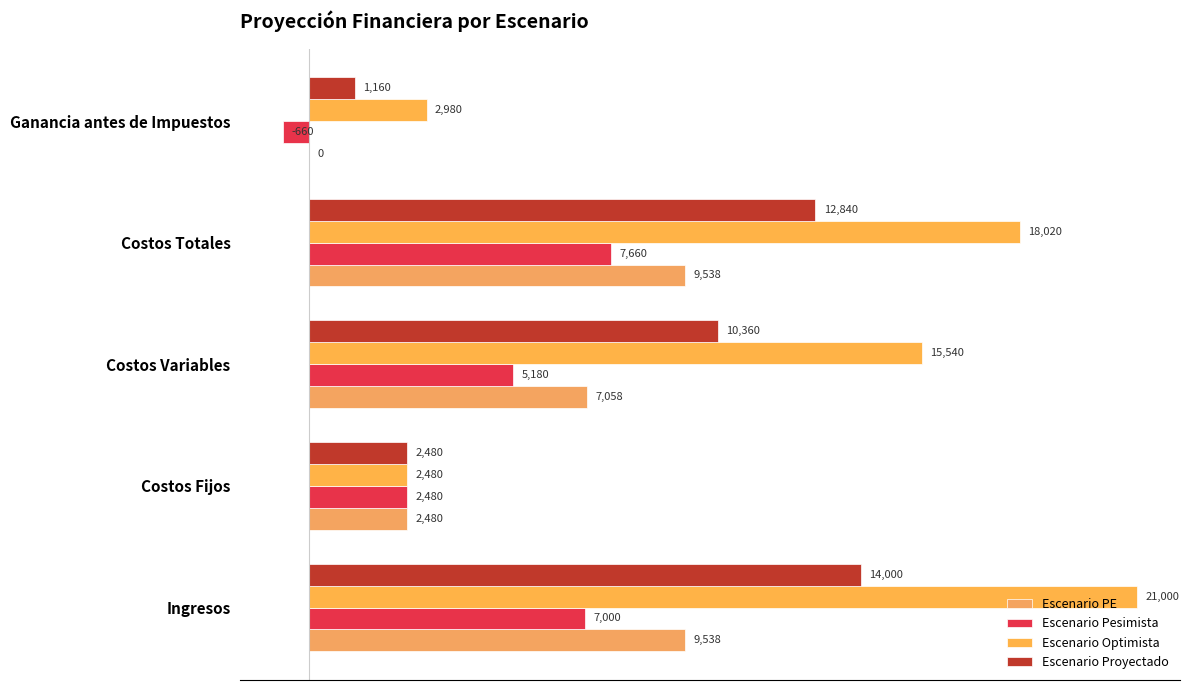

How many categories are shown in the chart?

5